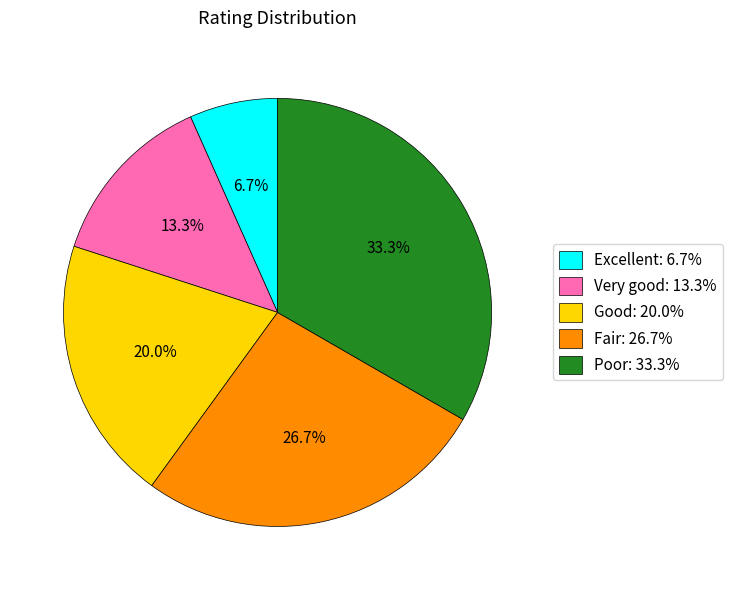

True or false: Very good accounts for 22% of the total.

False